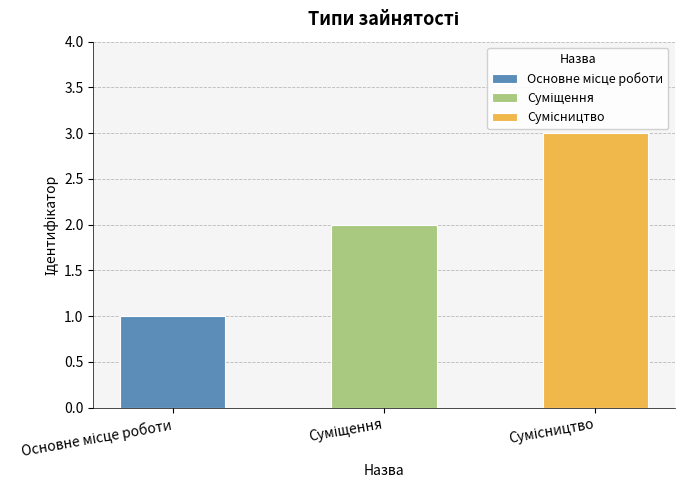

Where does the data first go above 2?

Сумісництво